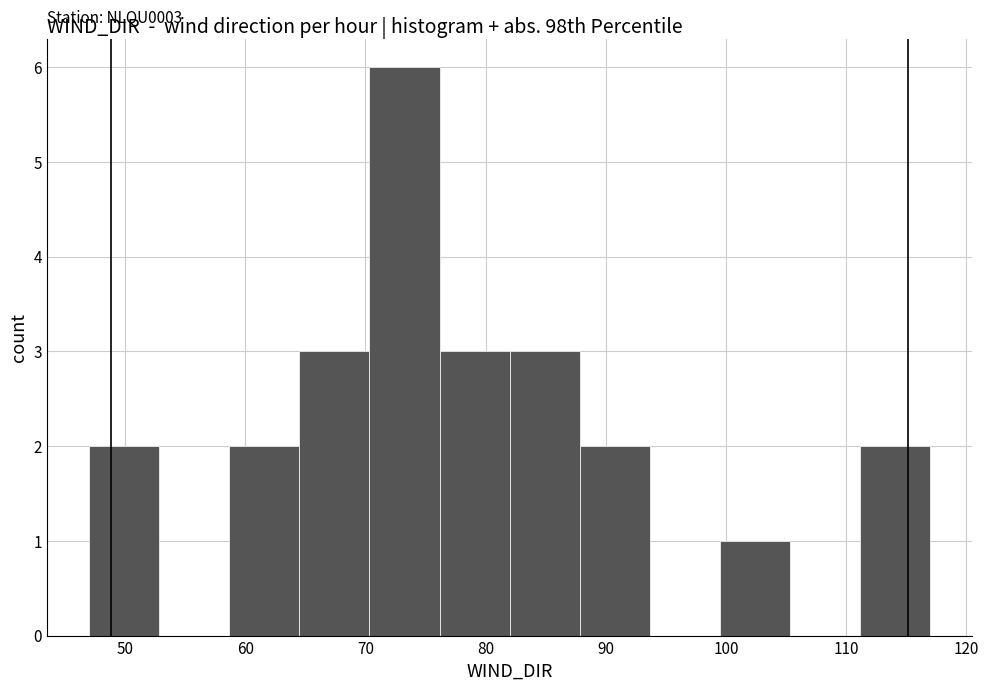

Over which range of the x-axis is the bar tallest?

70 to 76